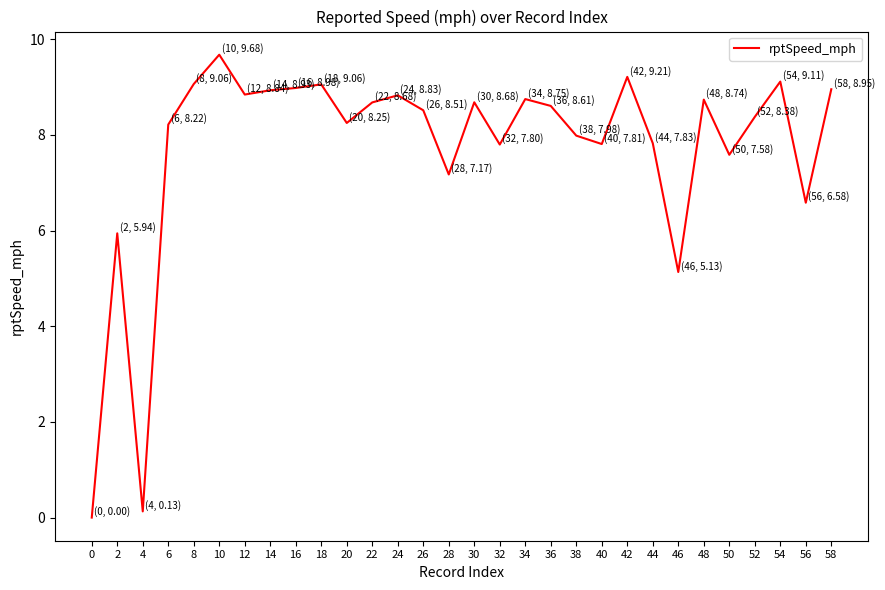

What is the difference between the maximum and minimum values?

9.7